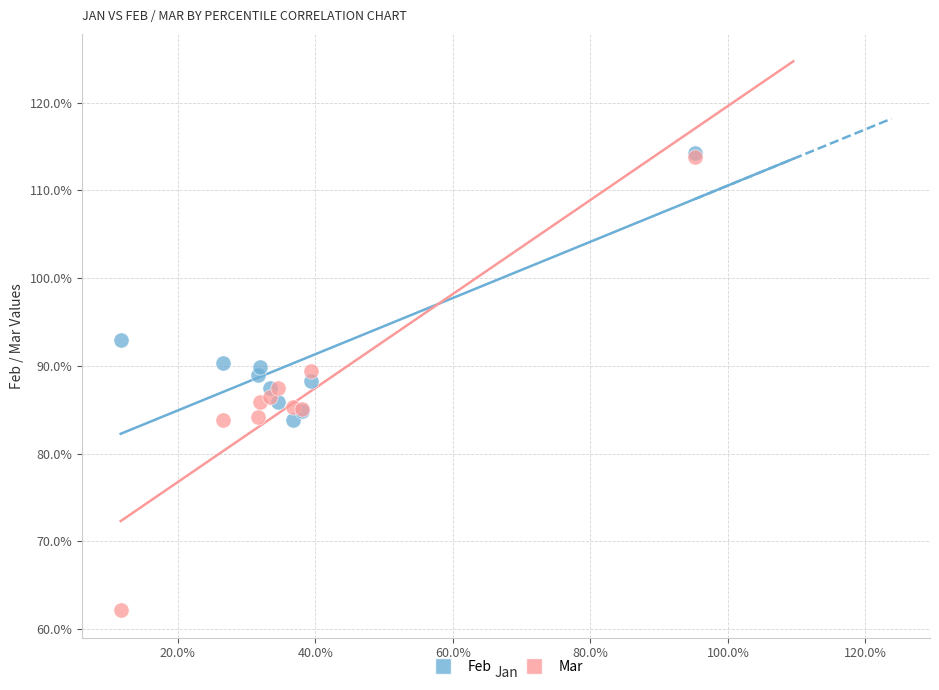

What are all the series names shown in the legend?

Feb, Mar